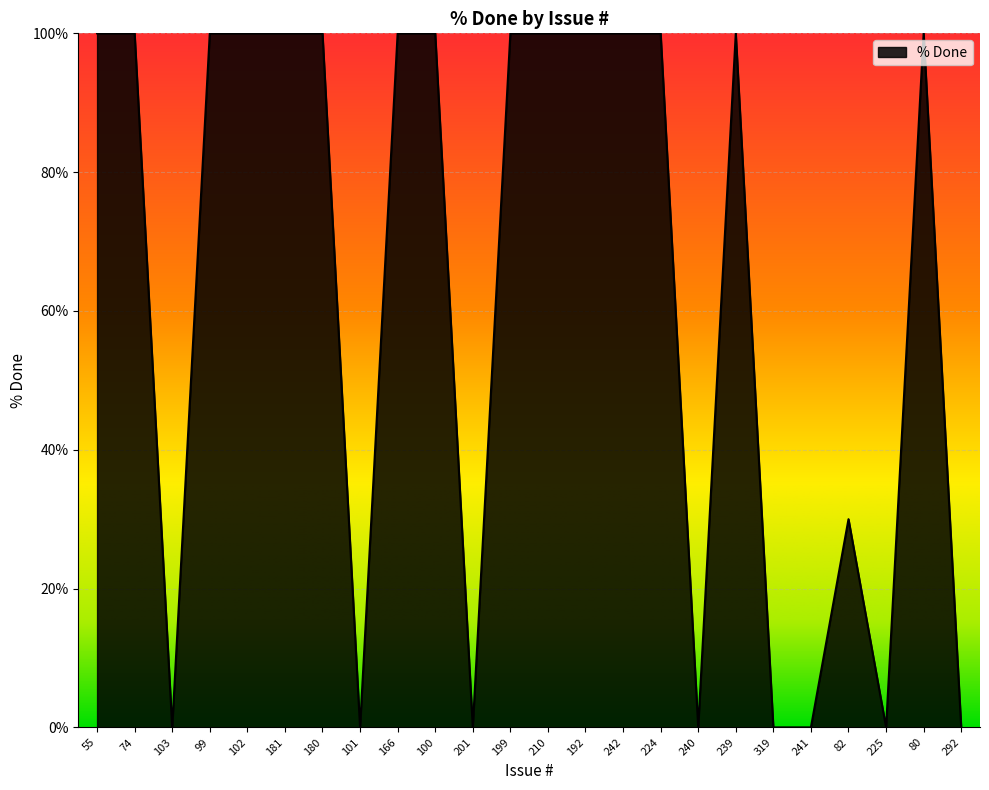

What position from the left is 239?

18